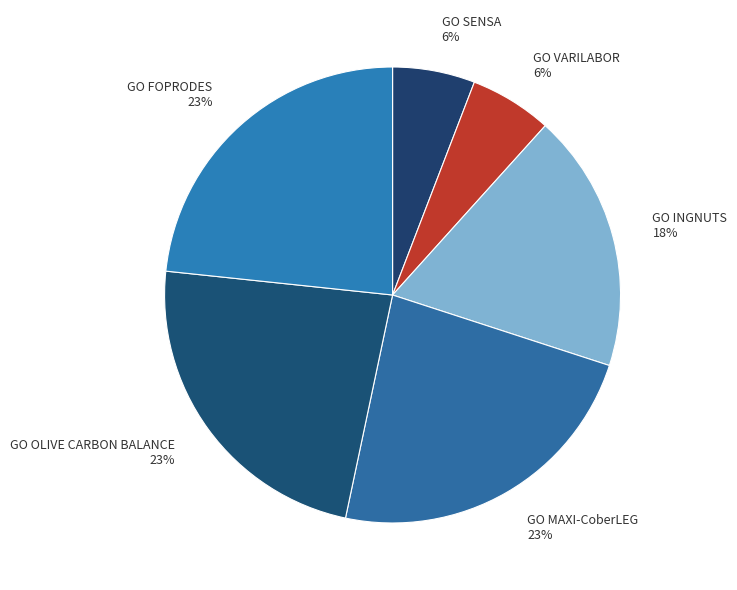

Is it true that GO SENSA is 1% of the pie?

False